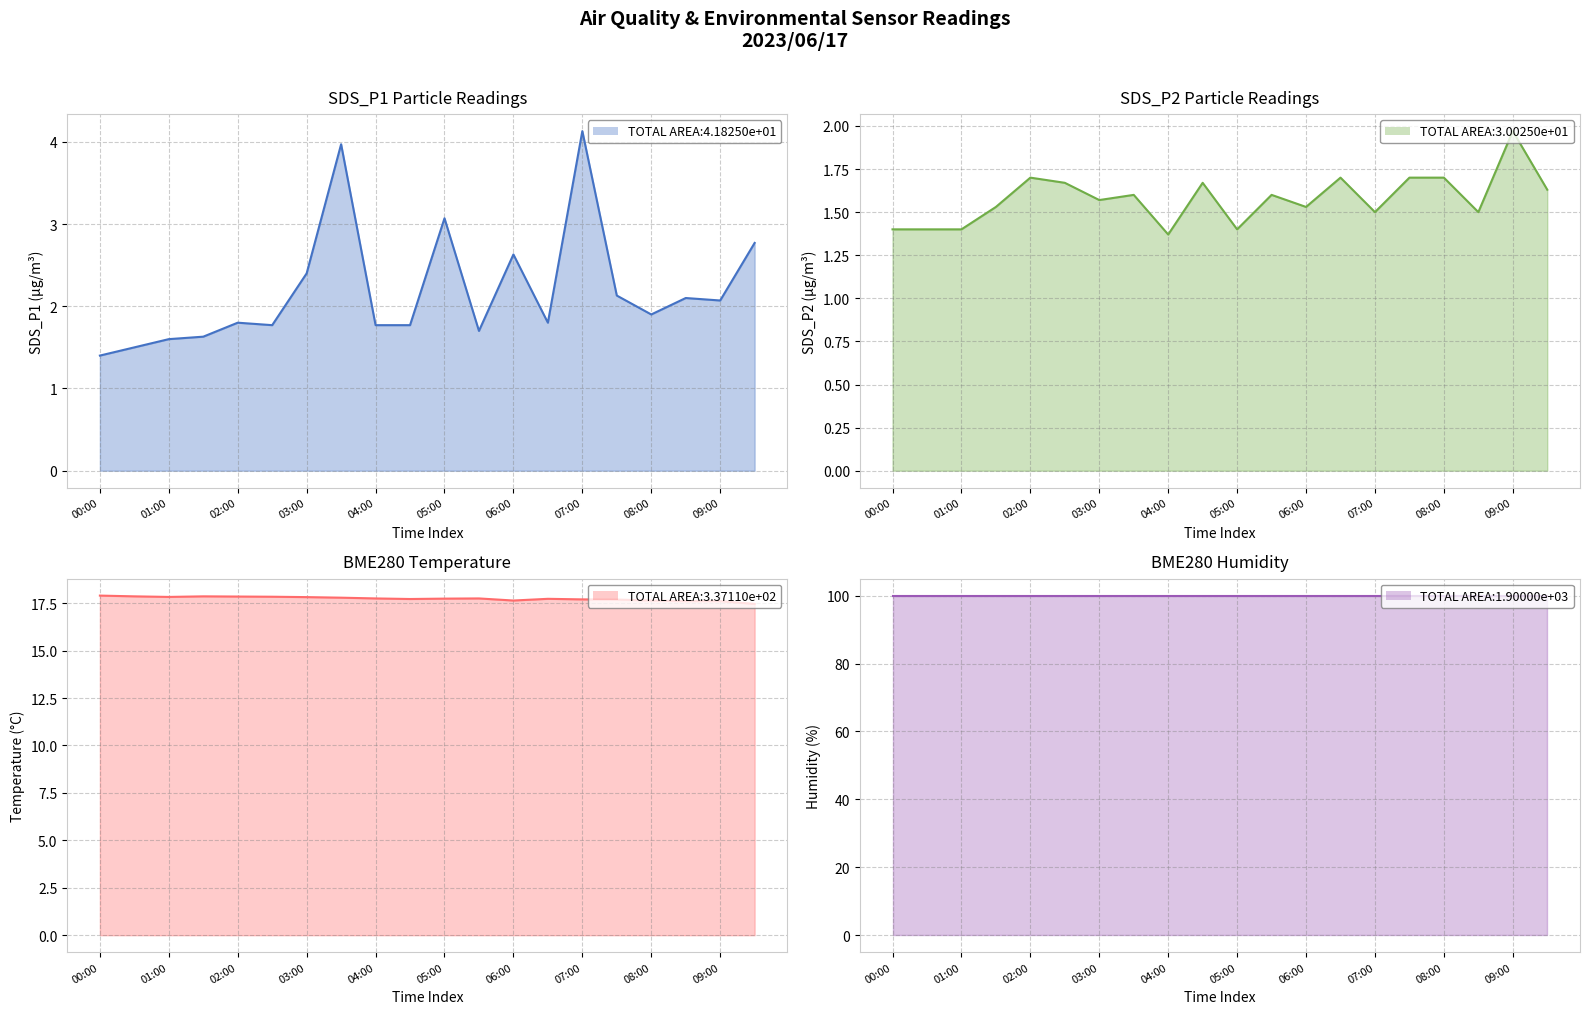

True or false: BME280_humidity line has more than 1 interior local peaks.

False